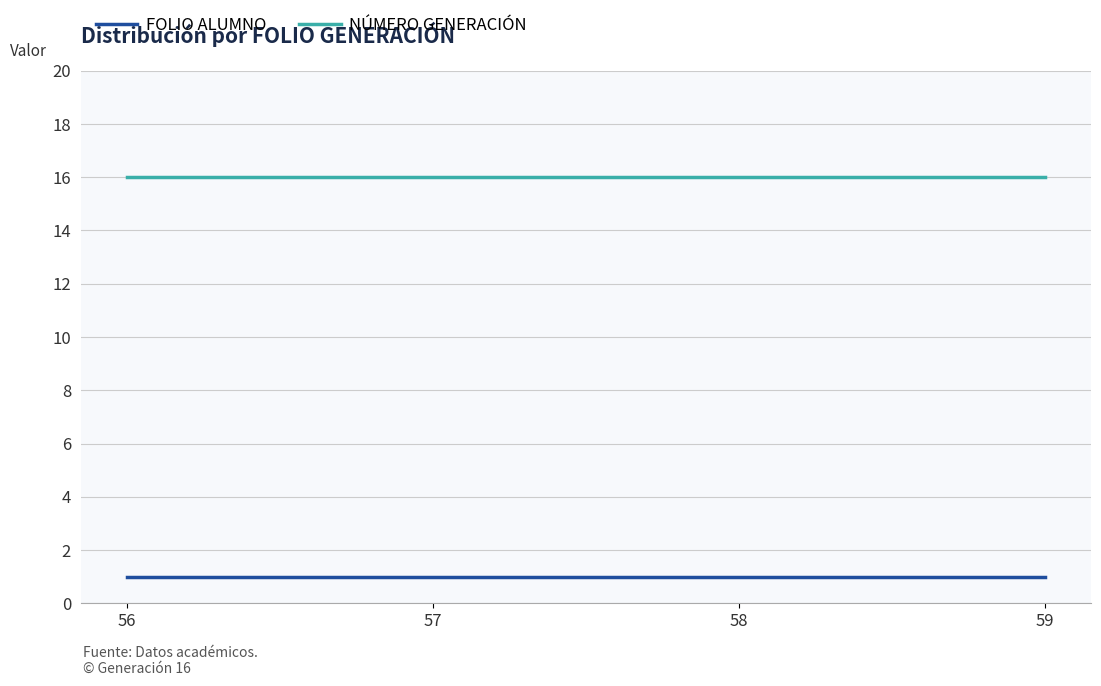

What is the lowest value of the NÚMERO GENERACIÓN series?

16